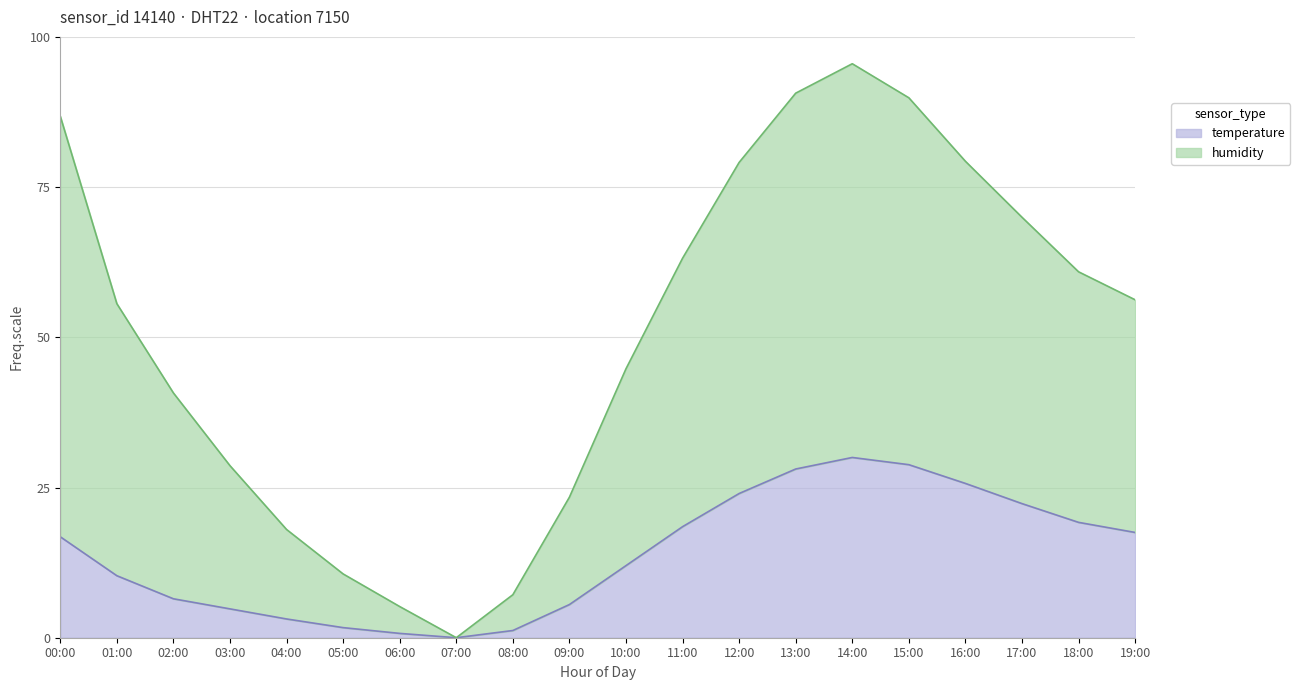

The value of temperature at 03:00 is 4.8. True or false?

True